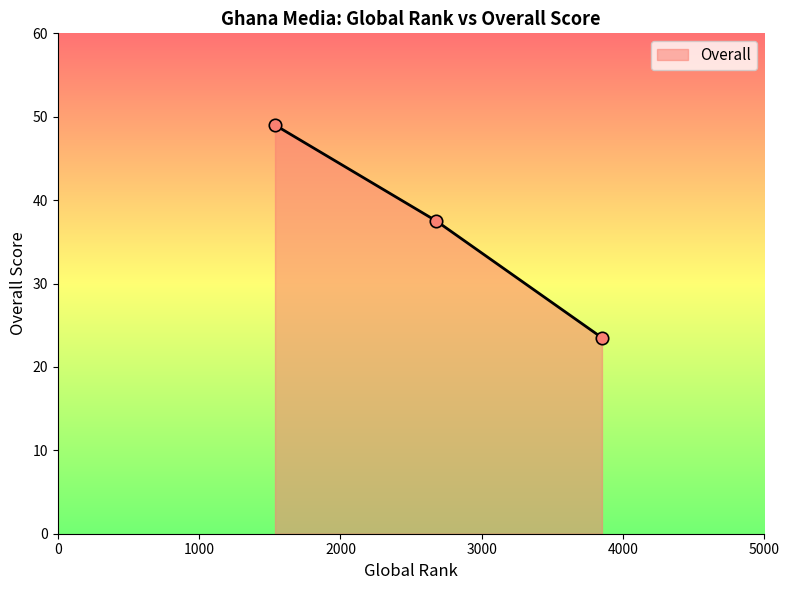

What is the smallest value displayed?

23.5